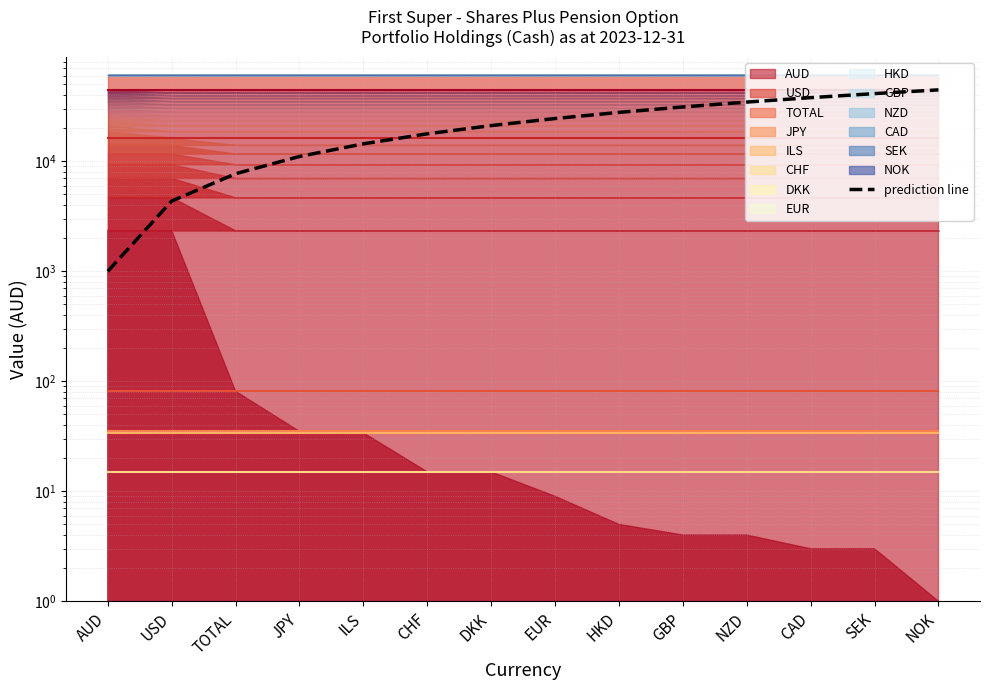

Reading left to right, transcribe all the data shown in this chart.

1000.0	4353.3	7706.6	11059.9	14413.2	17766.5	21119.8	24473.2	27826.5	31179.8	34533.1	37886.4	41239.7	44593.0